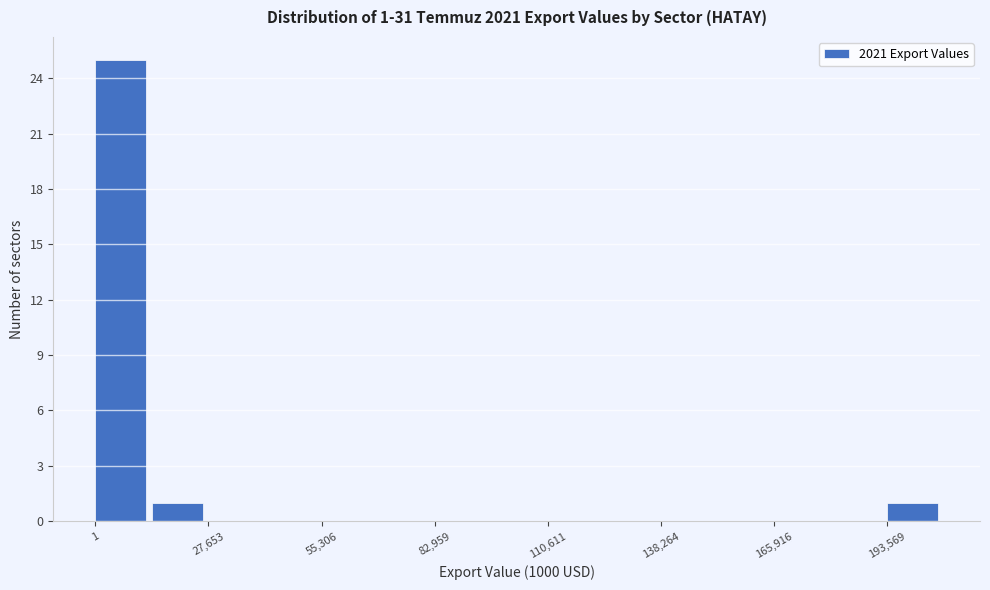

Read against the x-axis, roughly where is the centre of the tallest bar?

5000